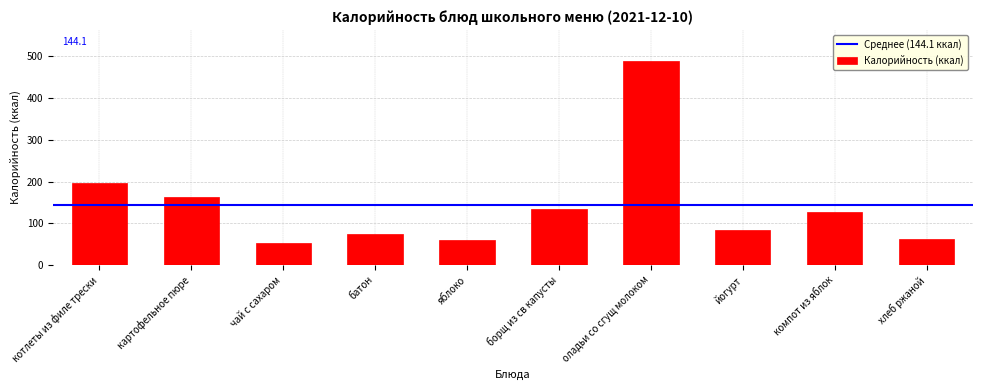

True or false: the data shows 97.2 at хлеб ржаной.

False